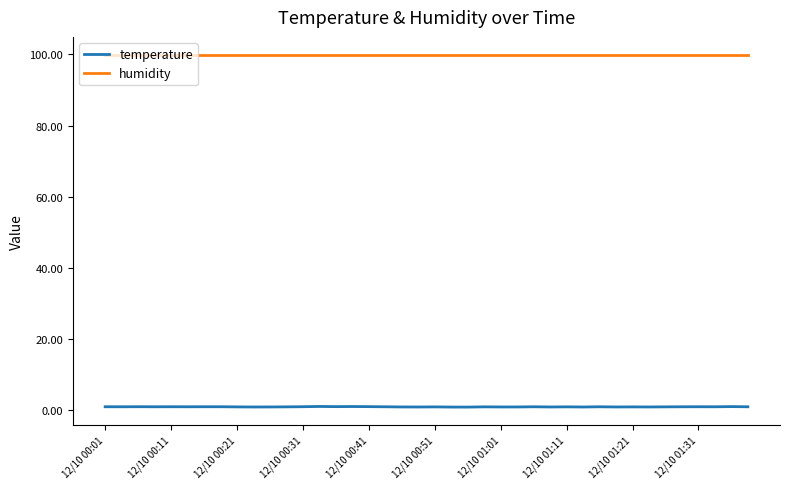

True or false: humidity and temperature cross at least once.

False